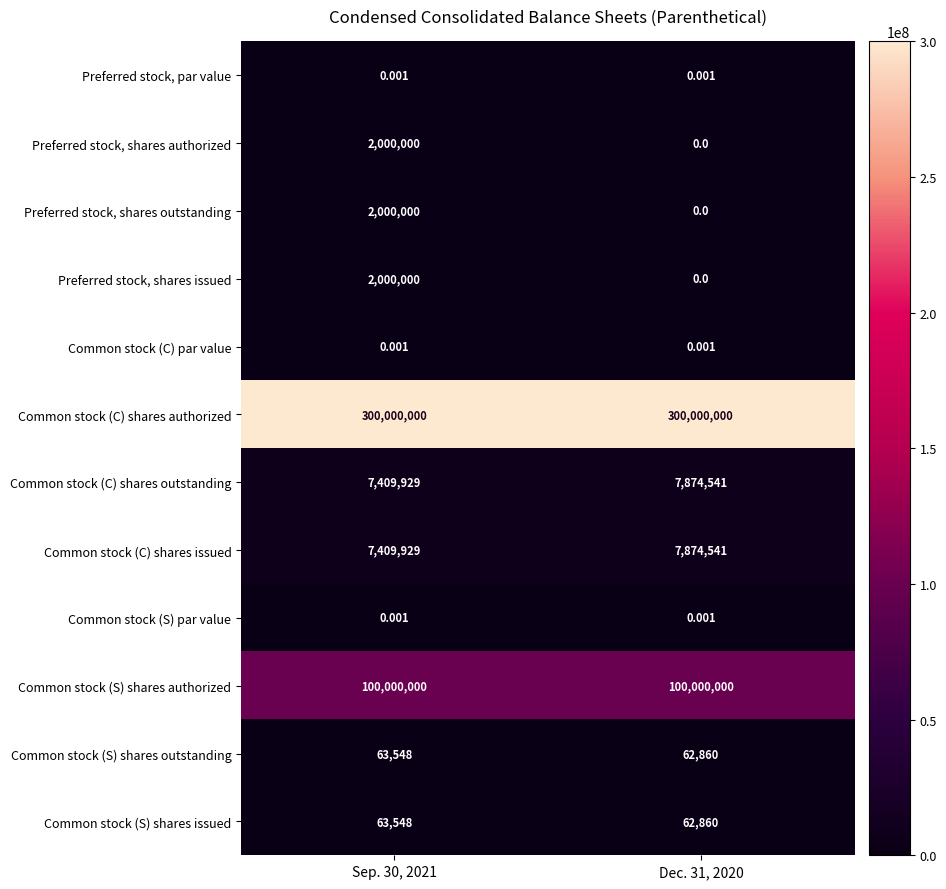

Count the number of data series in this chart.

12